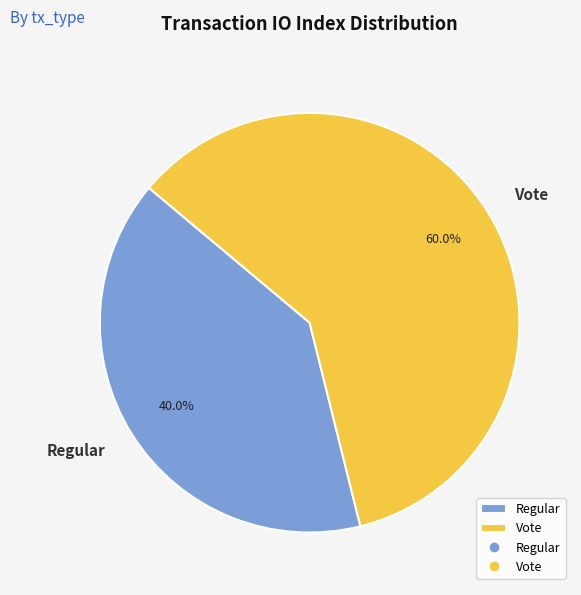

What percentage do Vote and Regular together represent?

100.0%